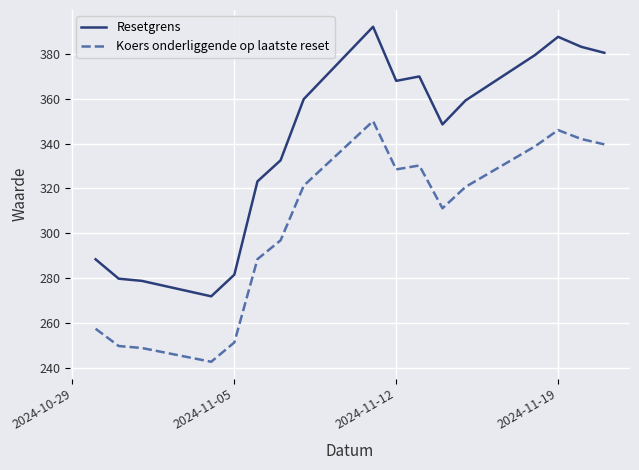

What is the minimum value shown in the chart?

242.8